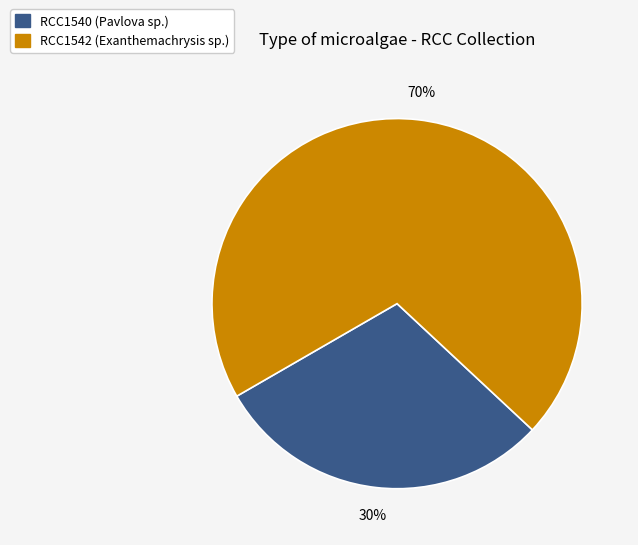

Is the sum of RCC1542 (Exanthemachrysis sp.) and RCC1540 (Pavlova sp.) greater than half?

Yes